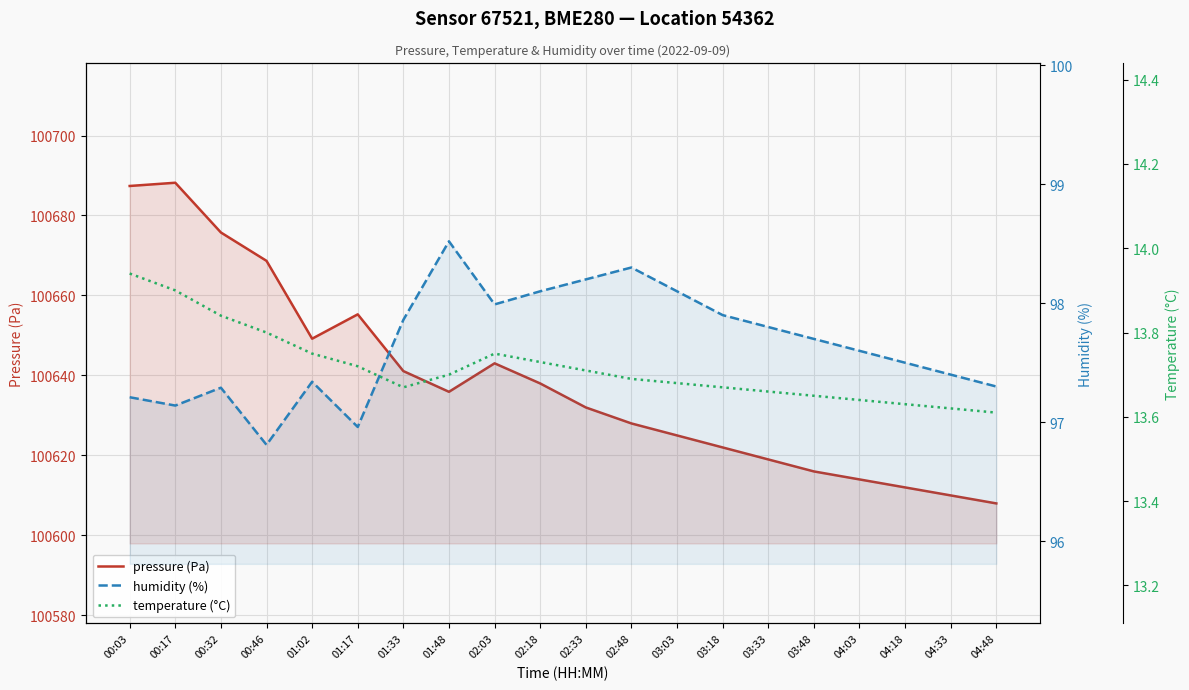

Between 02:18 and 03:48, which is larger?

02:18